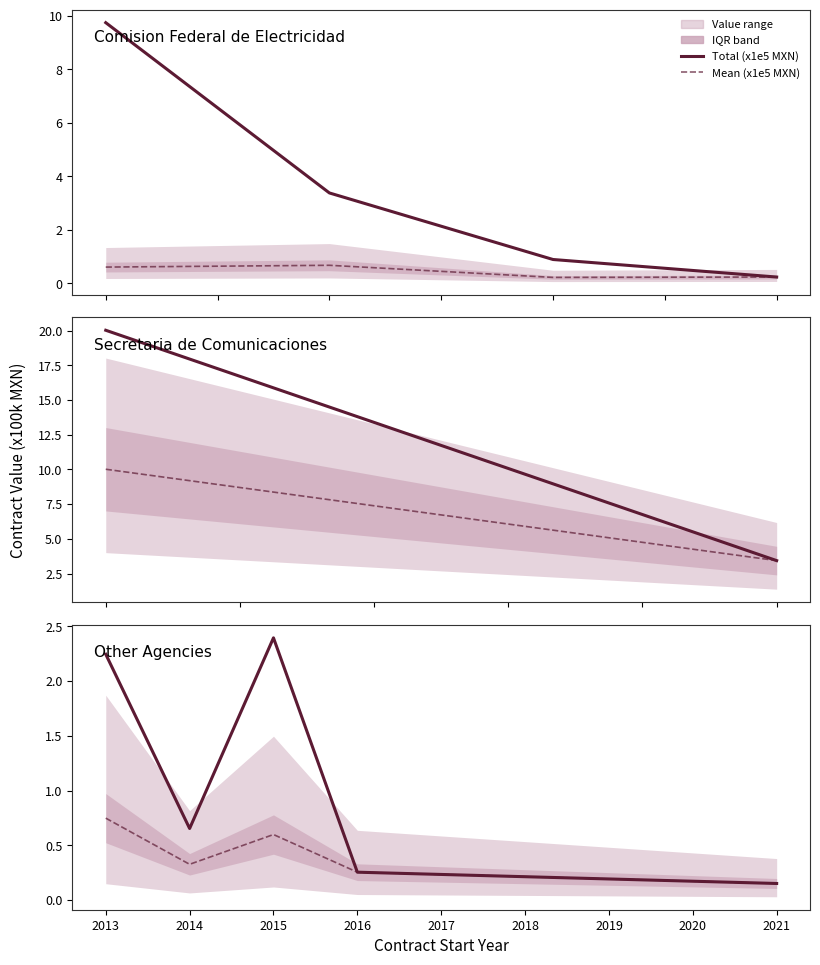

Between 2014 and 2015, which series saw the biggest shift?

Total contract value (x1e5 MXN)